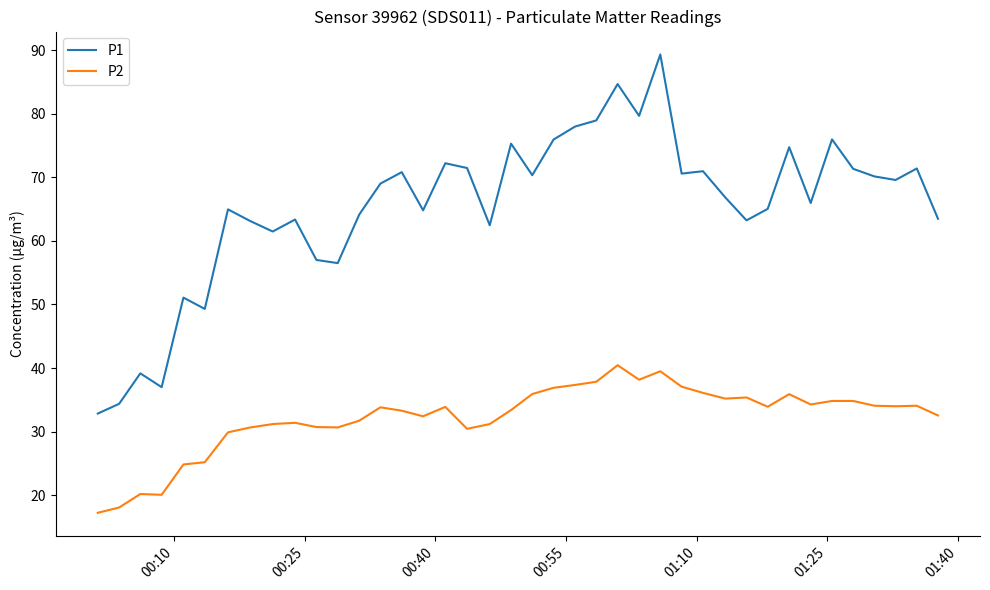

What is the average value of the P2 series?

32.2